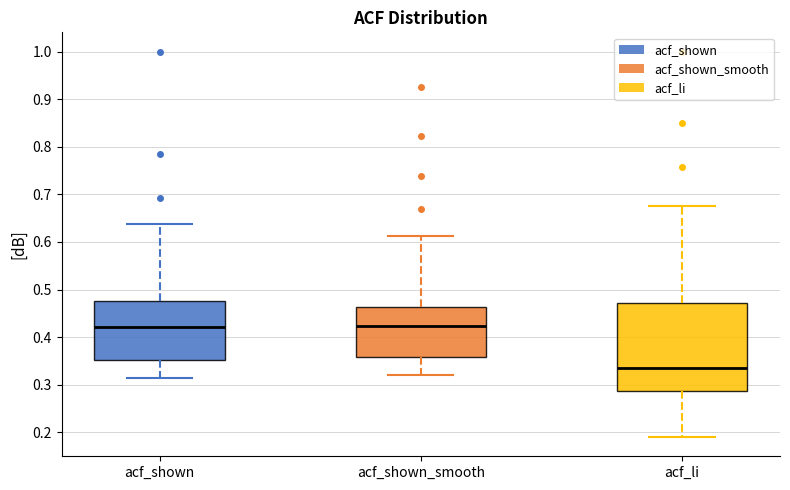

Reading left to right, transcribe this box plot: for each box, give where its median line is, the range the box spans, and where its two whiskers end, as read against the y-axis. The values are not printed on the chart, so give them approximately, as read against the axis.

acf_shown: median 0.42, box 0.35 to 0.48, whiskers 0.31 to 0.64
acf_shown_smooth: median 0.42, box 0.36 to 0.46, whiskers 0.32 to 0.61
acf_li: median 0.34, box 0.29 to 0.47, whiskers 0.19 to 0.68